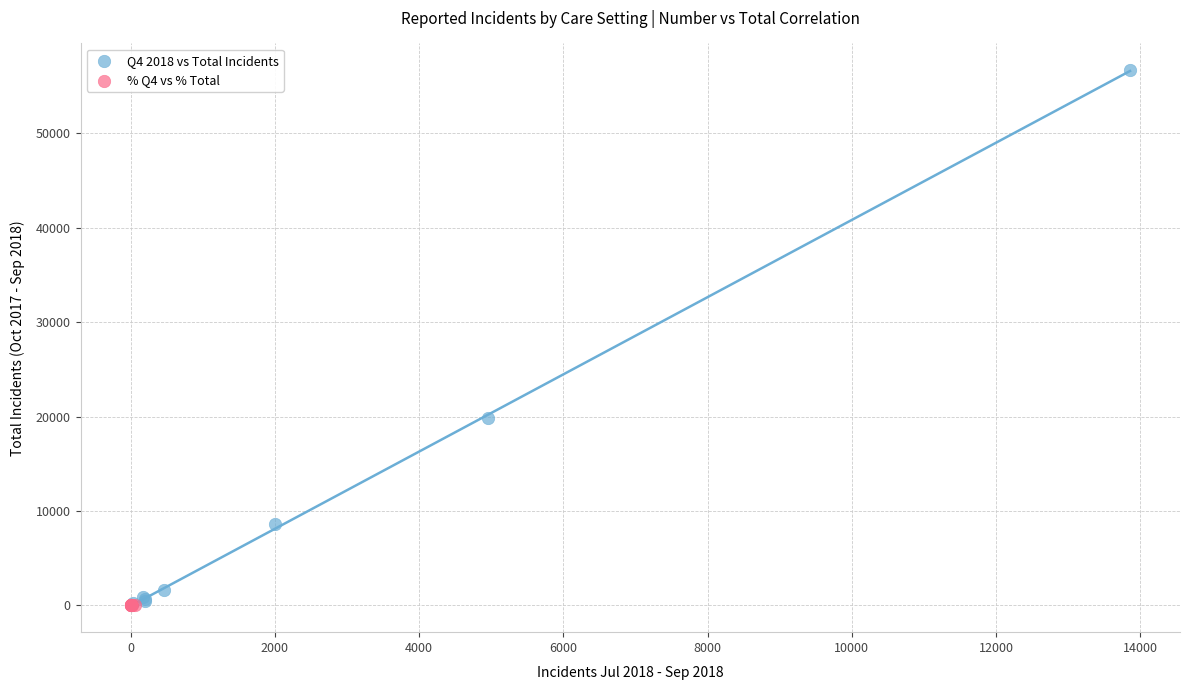

Which series has the widest spread of Y values?

Q4 2018 vs Total Incidents